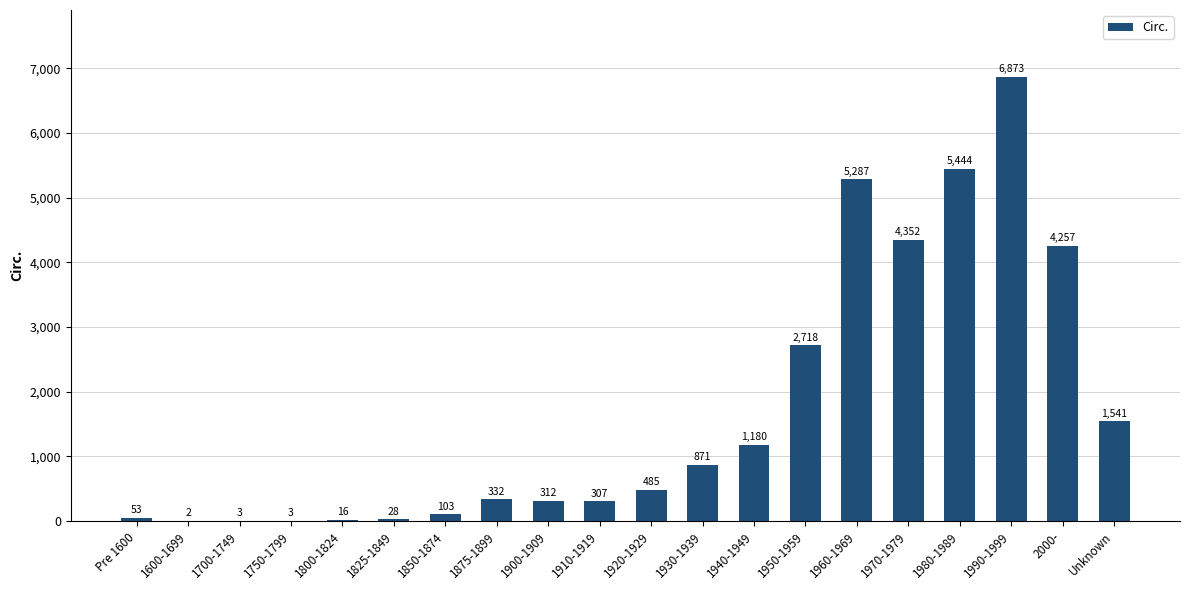

Reading left to right, list all the values displayed in this chart.

53	2	3	3	16	28	103	332	312	307	485	871	1180	2718	5287	4352	5444	6873	4257	1541